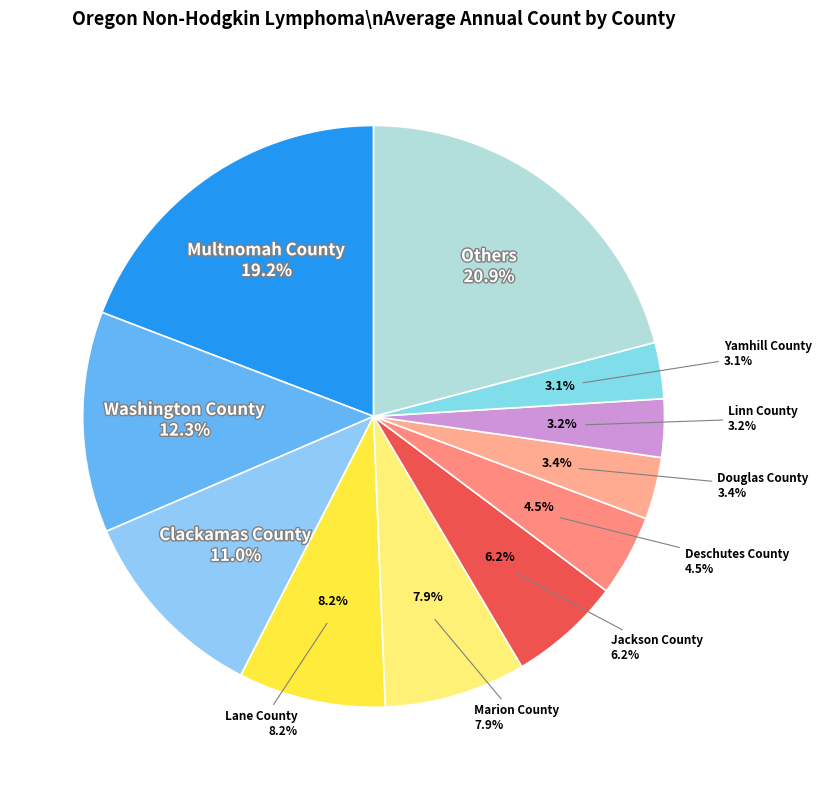

What is the largest slice in the pie chart?

Multnomah County